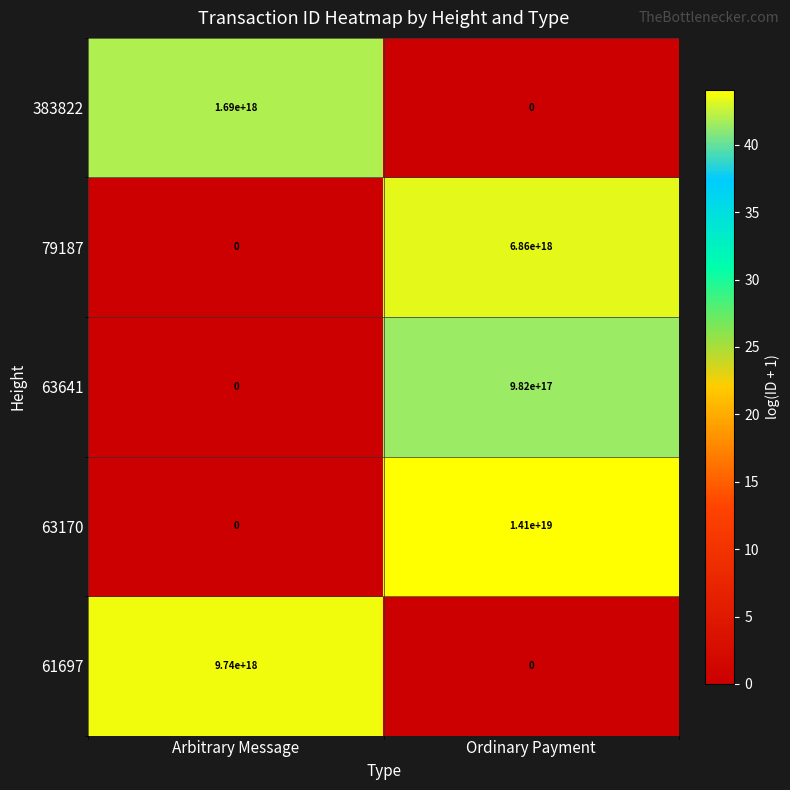

Which series has the largest range (max minus min)?

63170